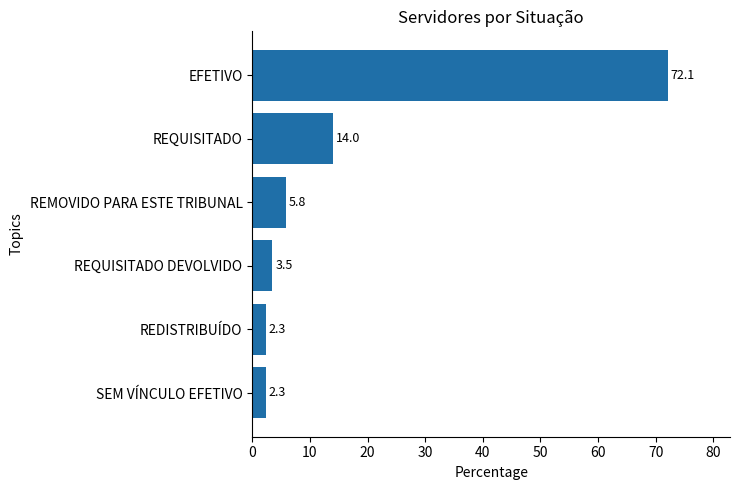

At which label is the value closest to 37?

REQUISITADO